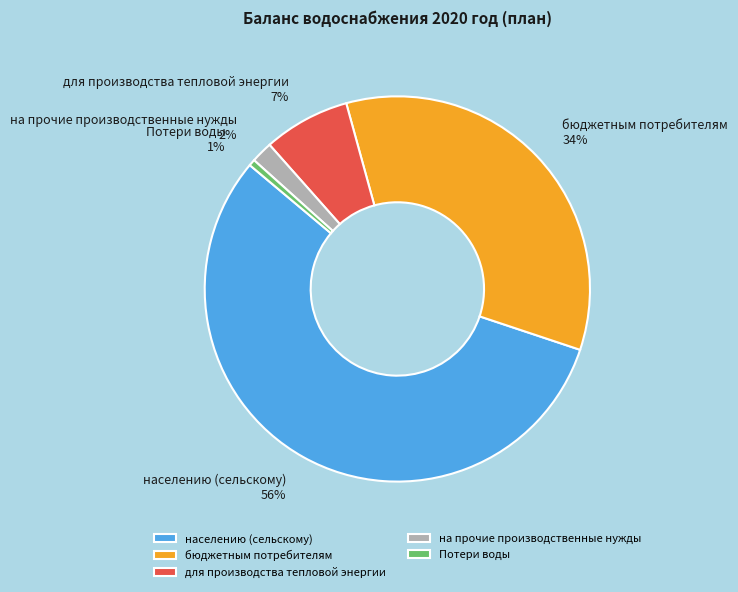

Rank the categories by value from highest to lowest.

населению (сельскому), бюджетным потребителям, для производства тепловой энергии, на прочие производственные нужды, Потери воды